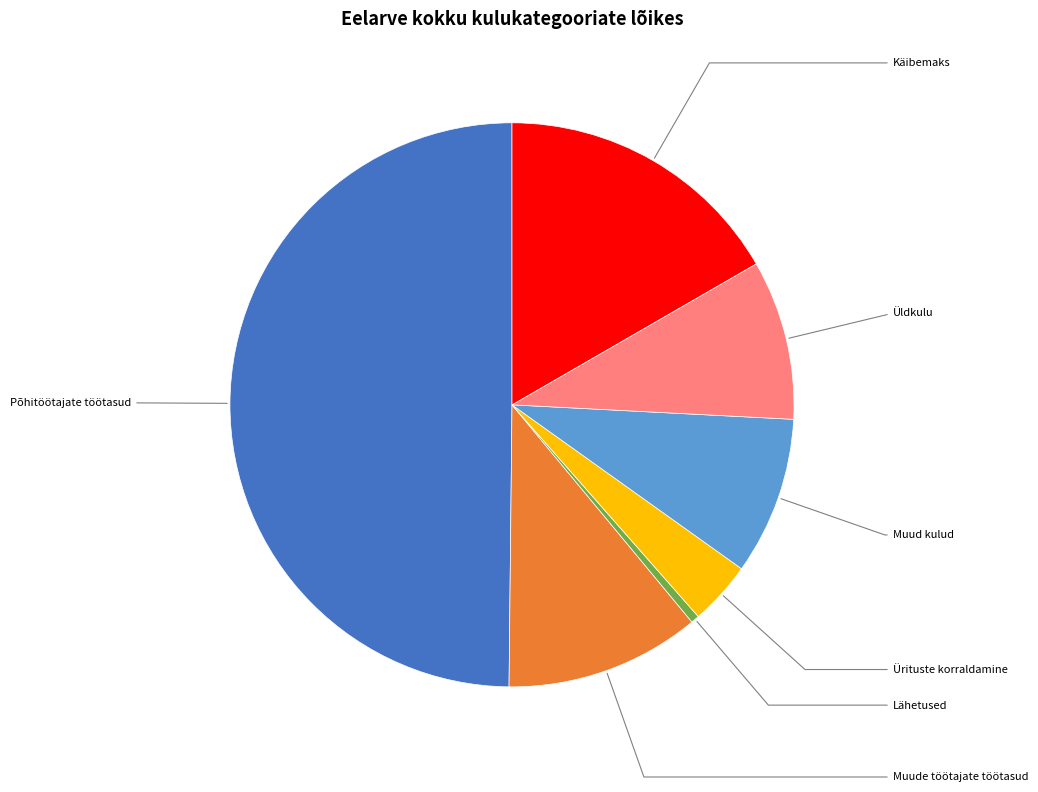

Between Põhitöötajate töötasud and Ürituste korraldamine, which is larger?

Põhitöötajate töötasud